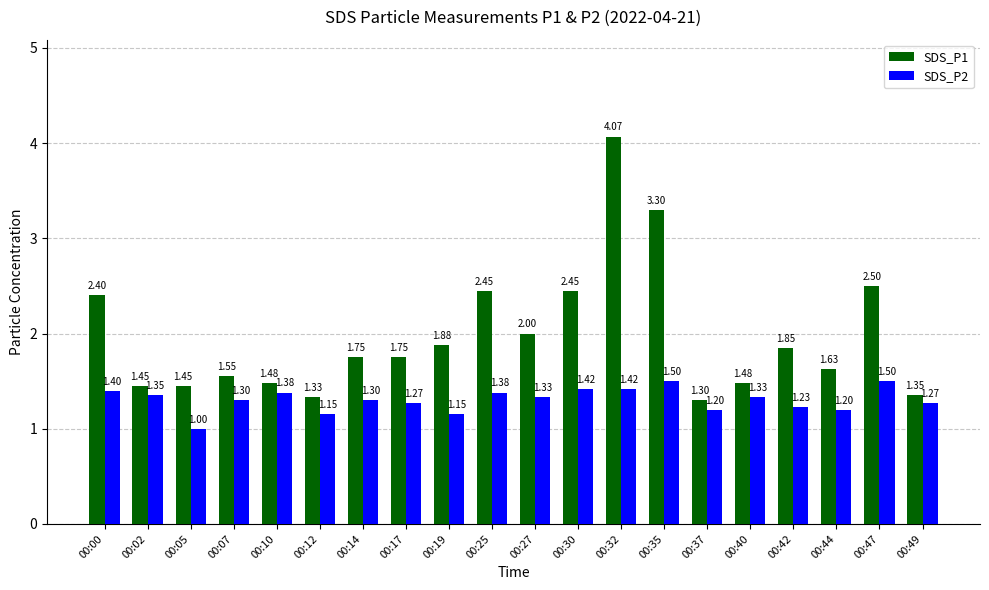

What is the total value across all series at 00:19?

3.0